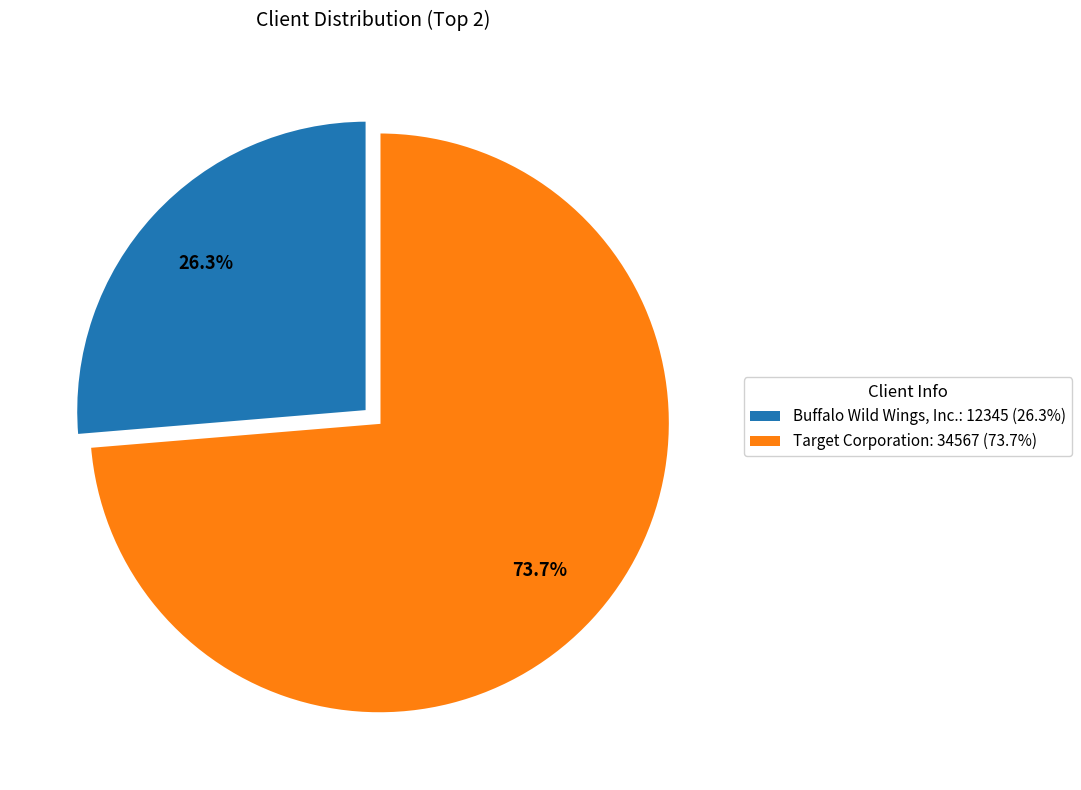

Is the sum of Target Corporation and Buffalo Wild Wings, Inc. greater than half?

Yes